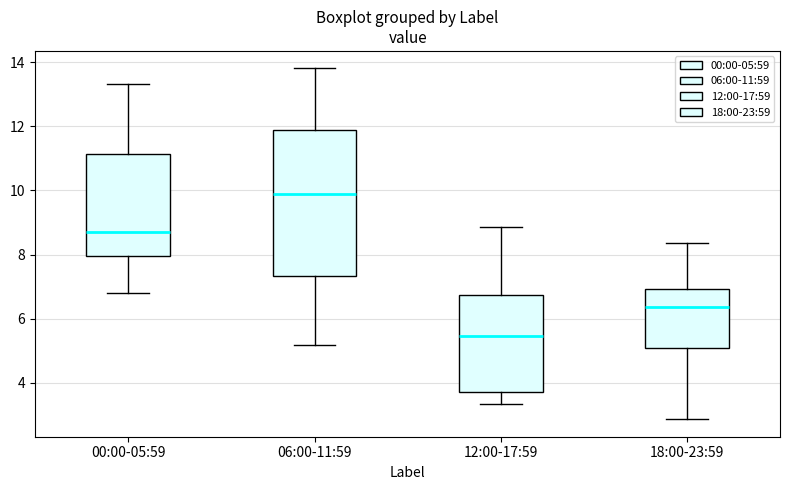

Where does the median line of the box for 18:00-23:59 sit on the y-axis? The values are not printed on the chart, so give them approximately, as read against the axis.

6.4